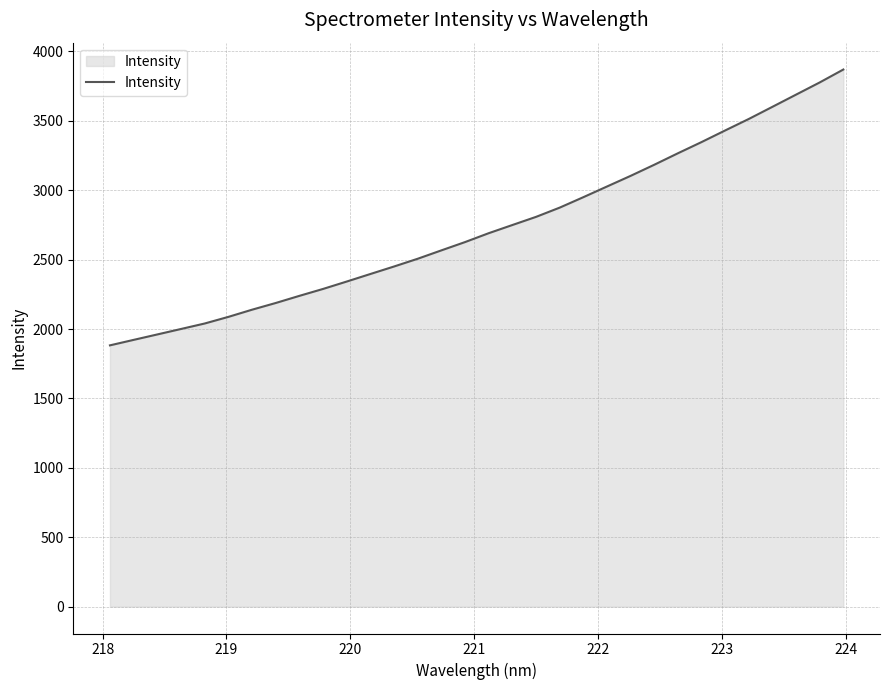

What is the difference between the maximum and minimum values?

1987.0